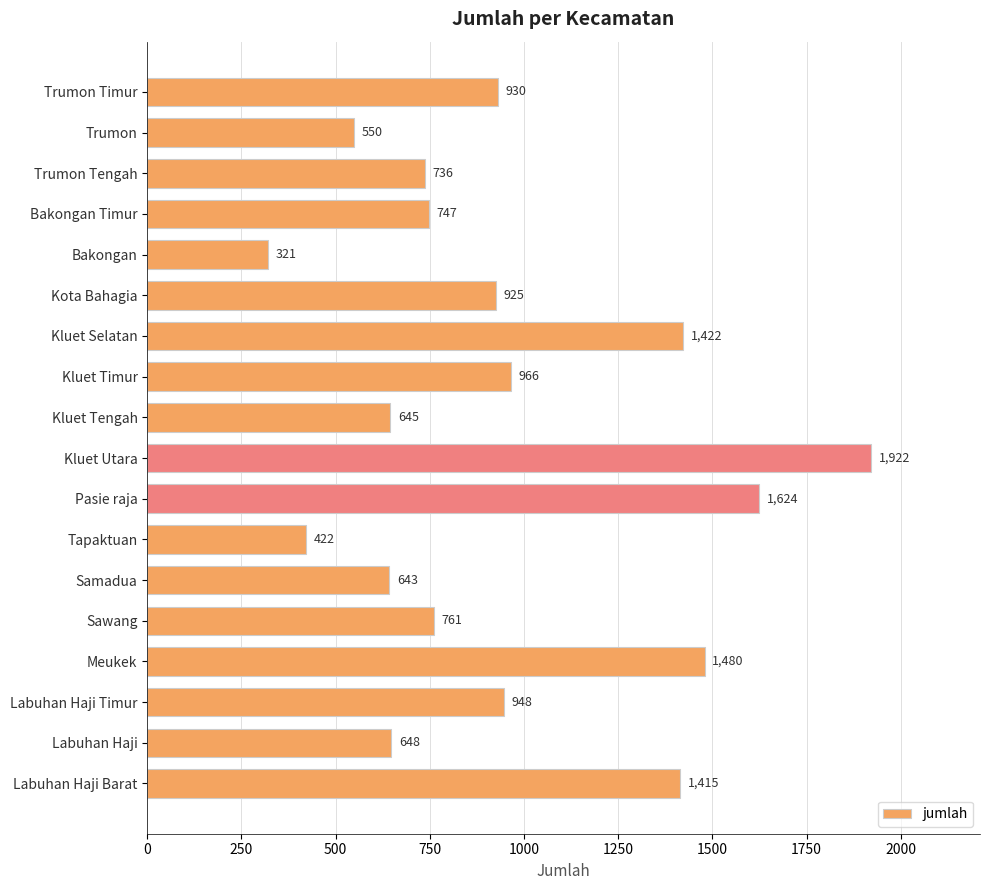

How many data points are less than 925?

9